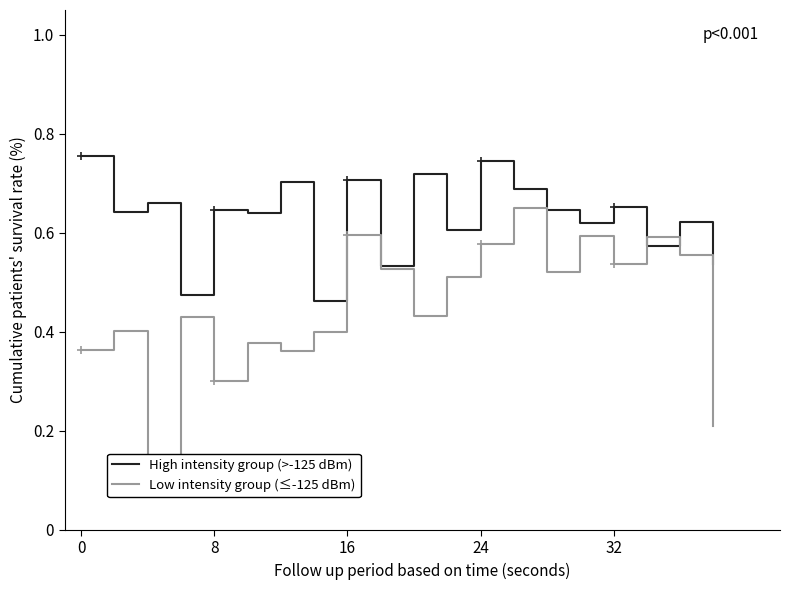

Rank the series by their average value, from highest to lowest.

High intensity group (>-125 dBm), Low intensity group (≤-125 dBm)